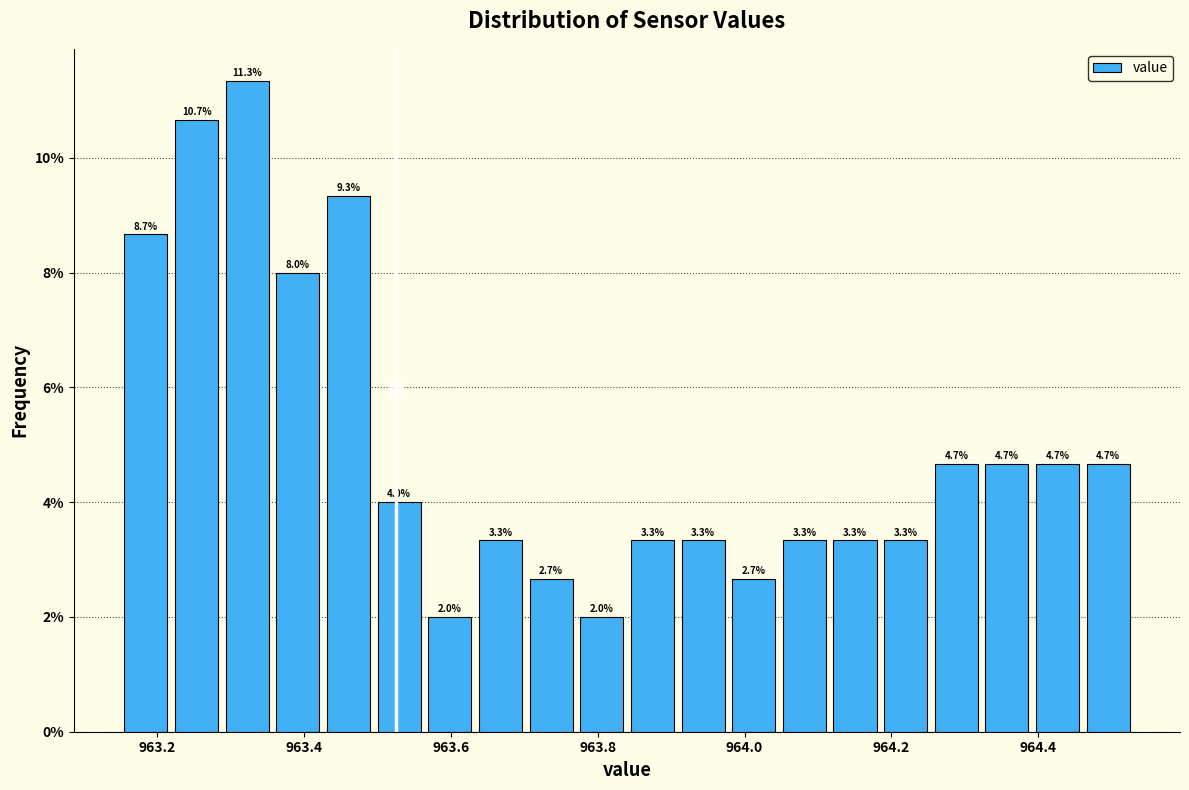

Read against the x-axis, roughly where is the centre of the tallest bar?

963.32